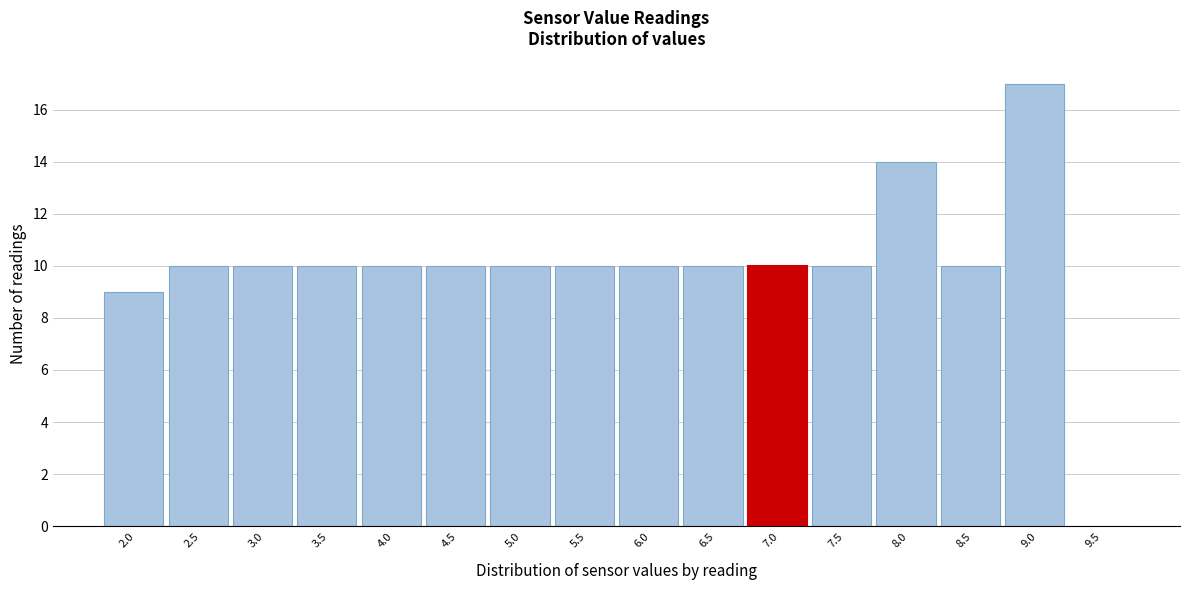

Reading right to left, what are all the values shown in this chart?

9.5=0	9.0=17	8.5=10	8.0=14	7.5=10	7.0=10	6.5=10	6.0=10	5.5=10	5.0=10	4.5=10	4.0=10	3.5=10	3.0=10	2.5=10	2.0=9